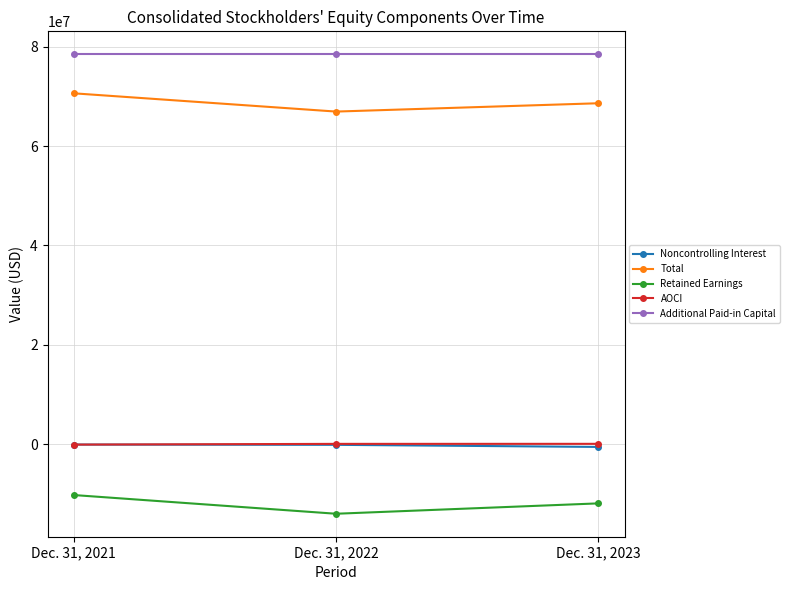

What is the value of the Total point at the 1st from the left?

70606661